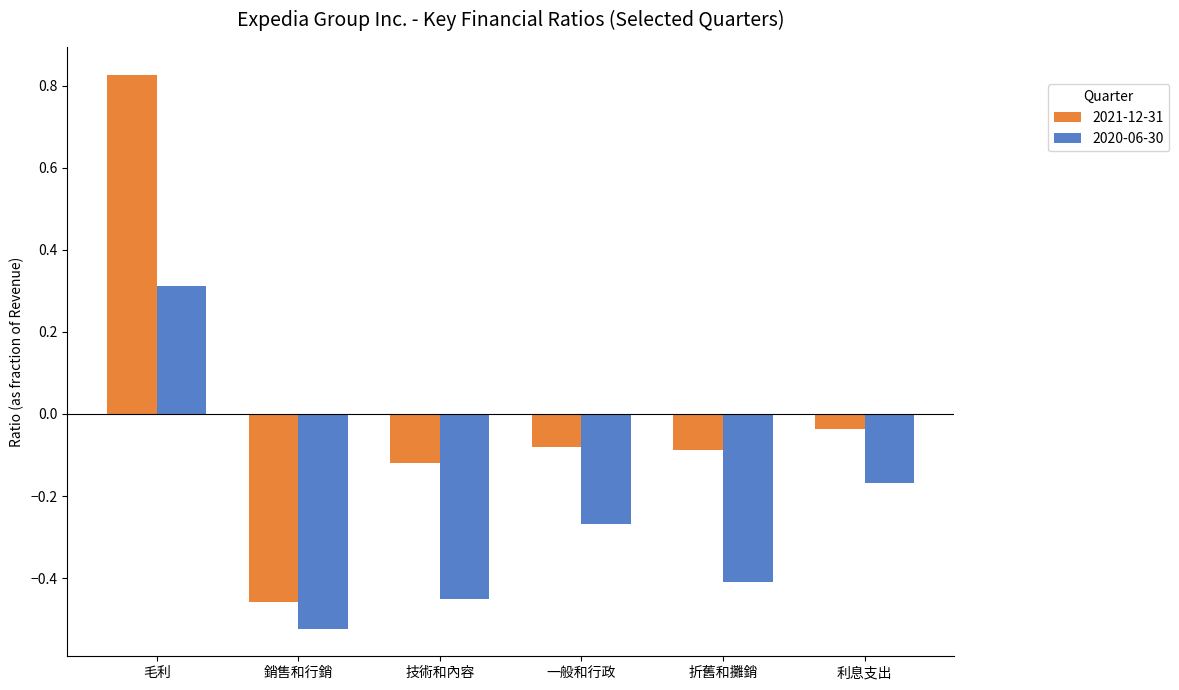

At which label does 2020-06-30 first exceed 0?

毛利